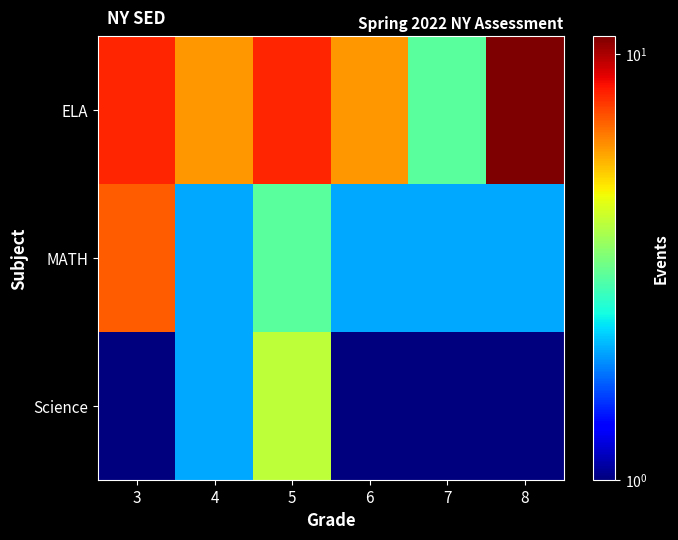

Between 5 and 7, which is larger?

5